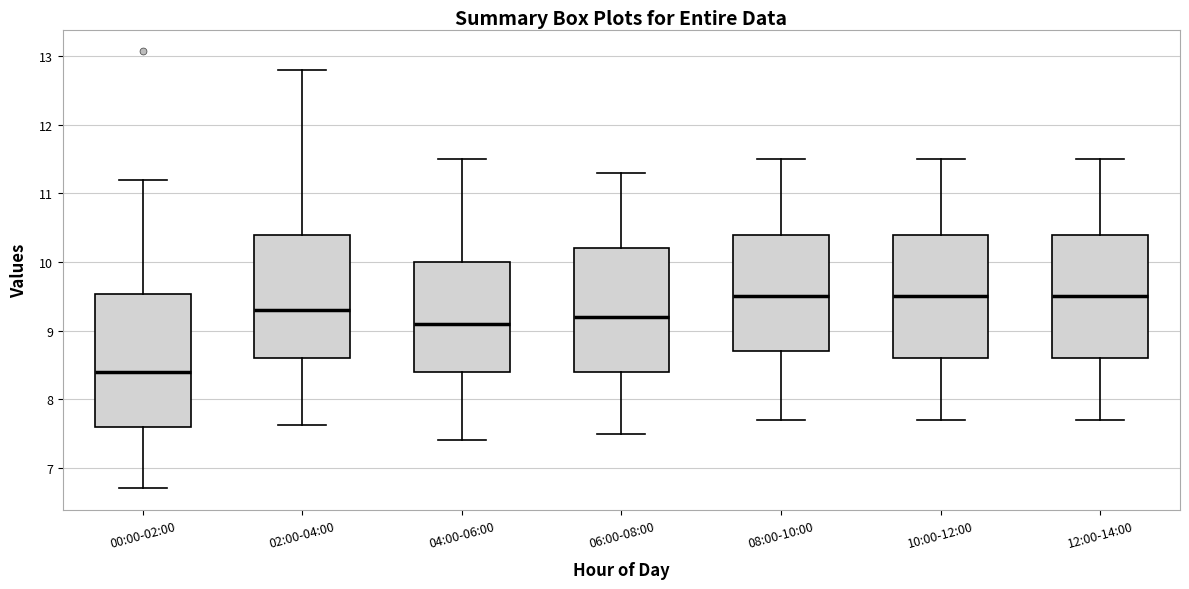

Where does the median line of the box for 10:00-12:00 sit on the y-axis? The values are not printed on the chart, so give them approximately, as read against the axis.

9.5